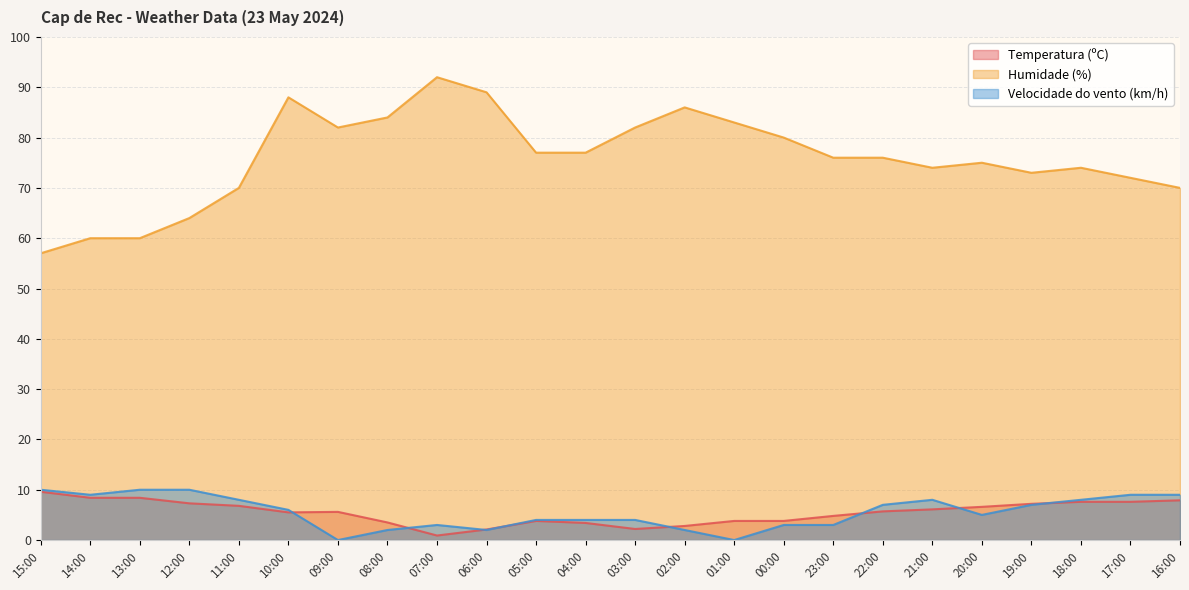

What is the difference between the second highest and minimum values in the Humidade (%) series?

32.0